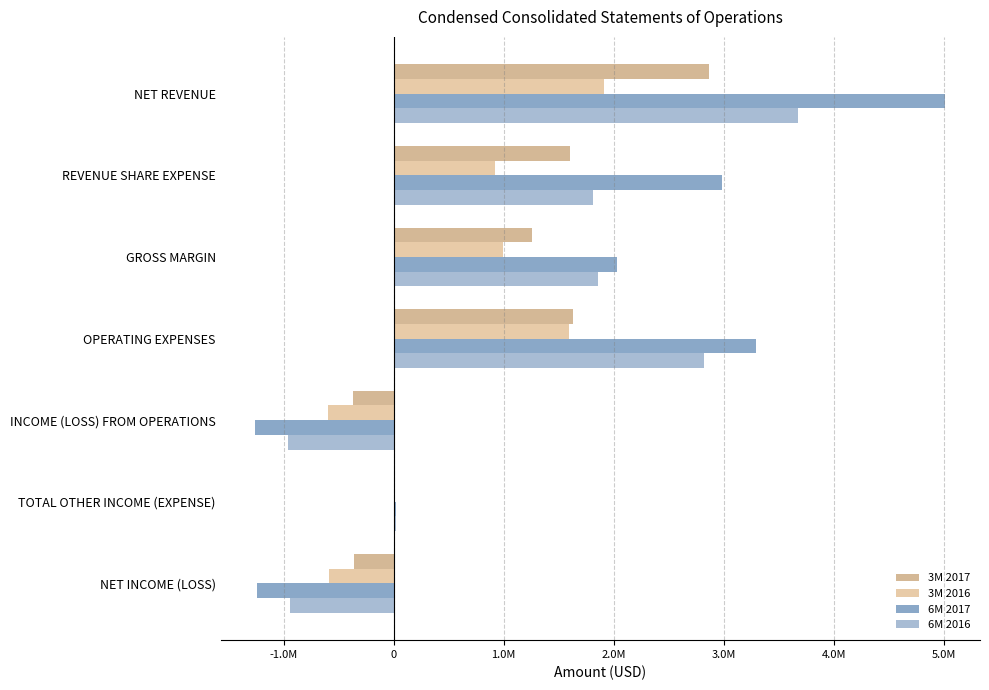

Where is 3M 2016 nearest to the value 655392?

REVENUE SHARE EXPENSE